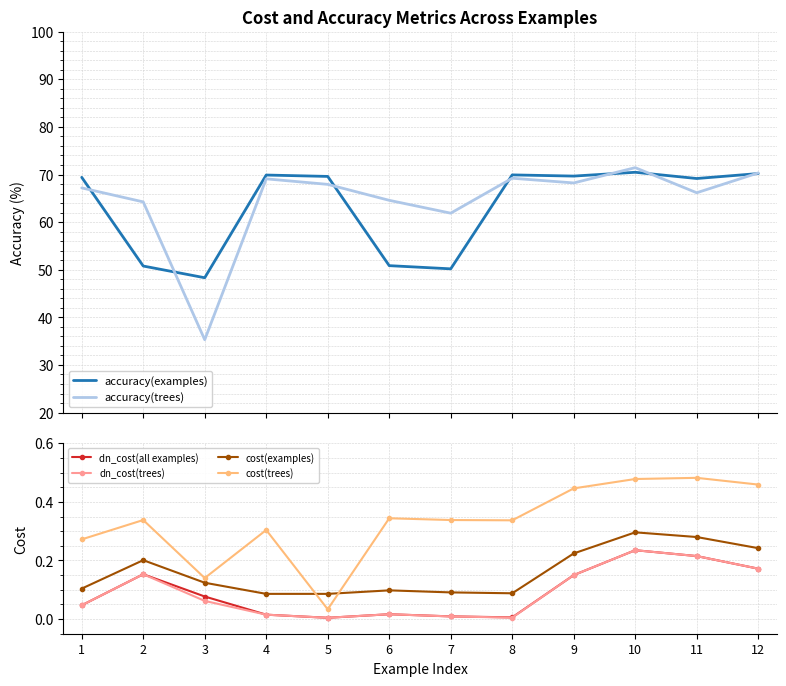

Where is the first local maximum for dn_cost(trees)?

2